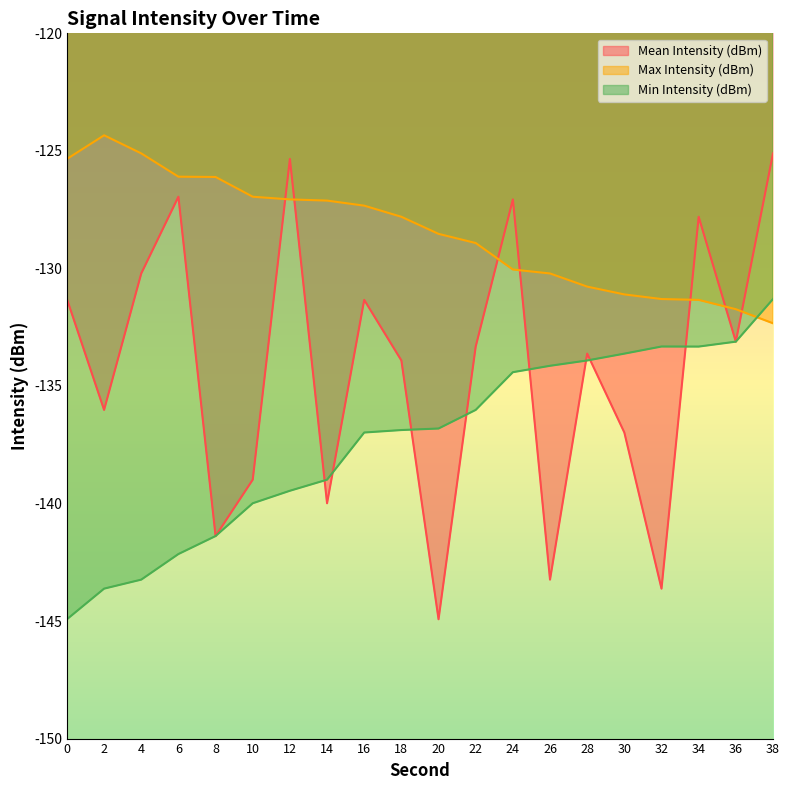

What is the greatest value displayed?

-124.3